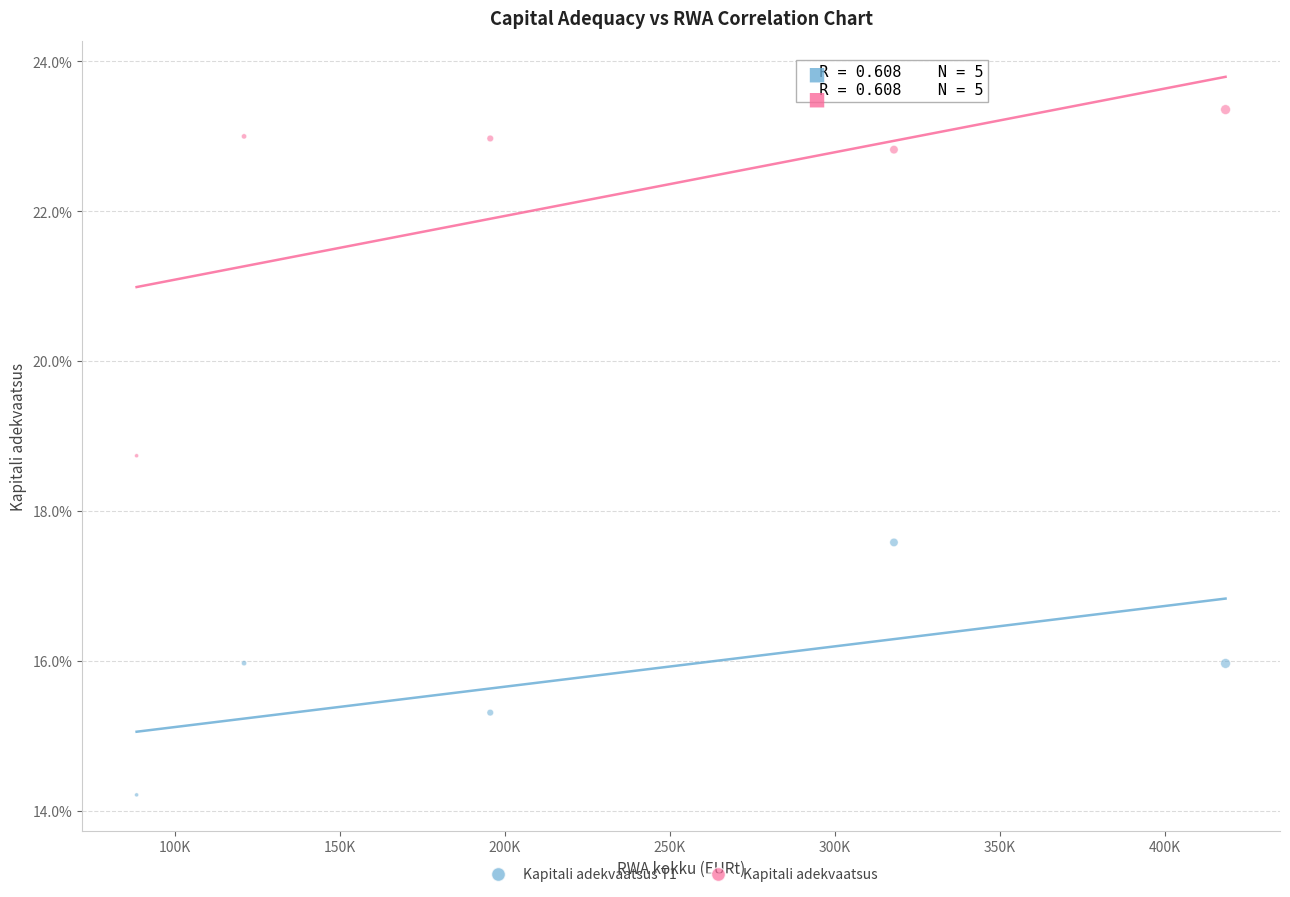

Which series contains the highest Y value?

Kapitali adekvaatsus